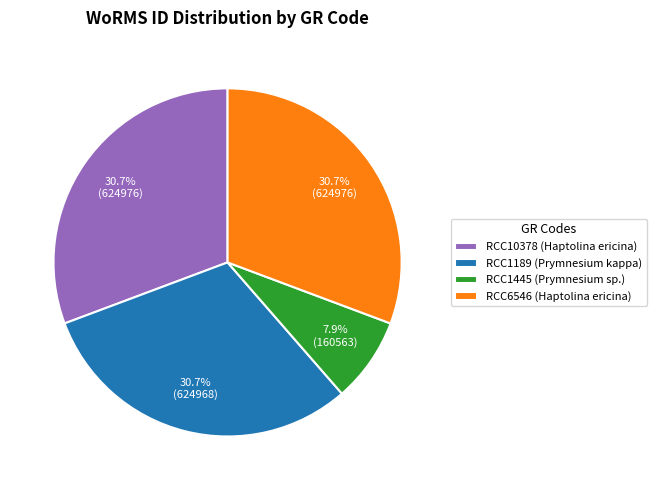

What portion of the pie excludes RCC1189 (Prymnesium kappa)?

69.3%